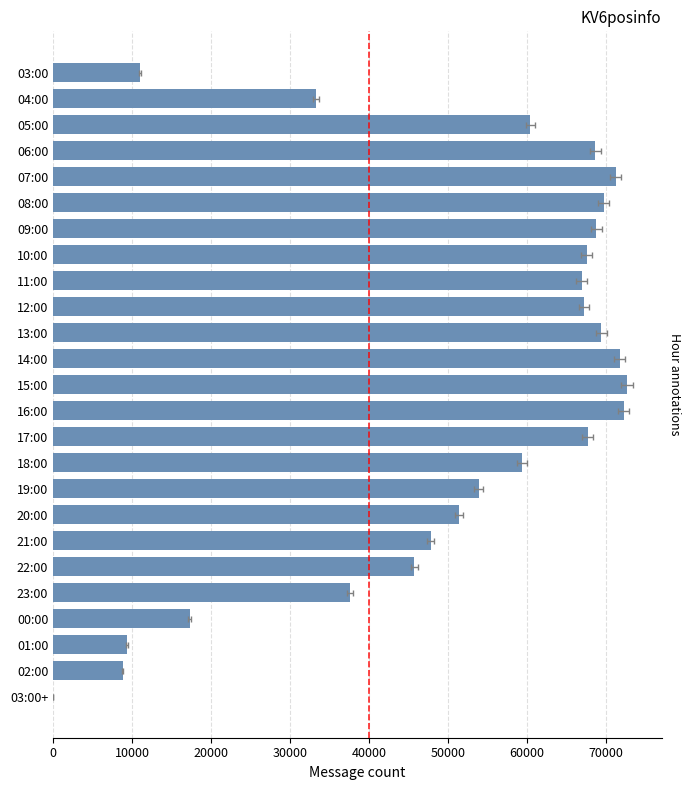

The value at 13:00 is 69424. True or false?

True